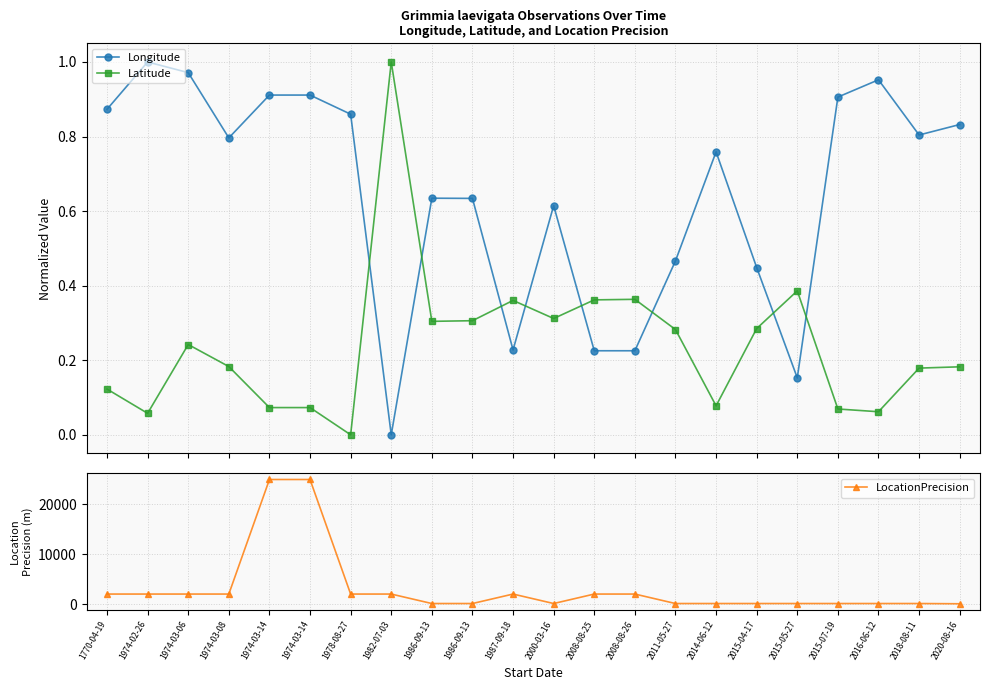

The value of Longitude at 1986-09-13 is 0.6. True or false?

True